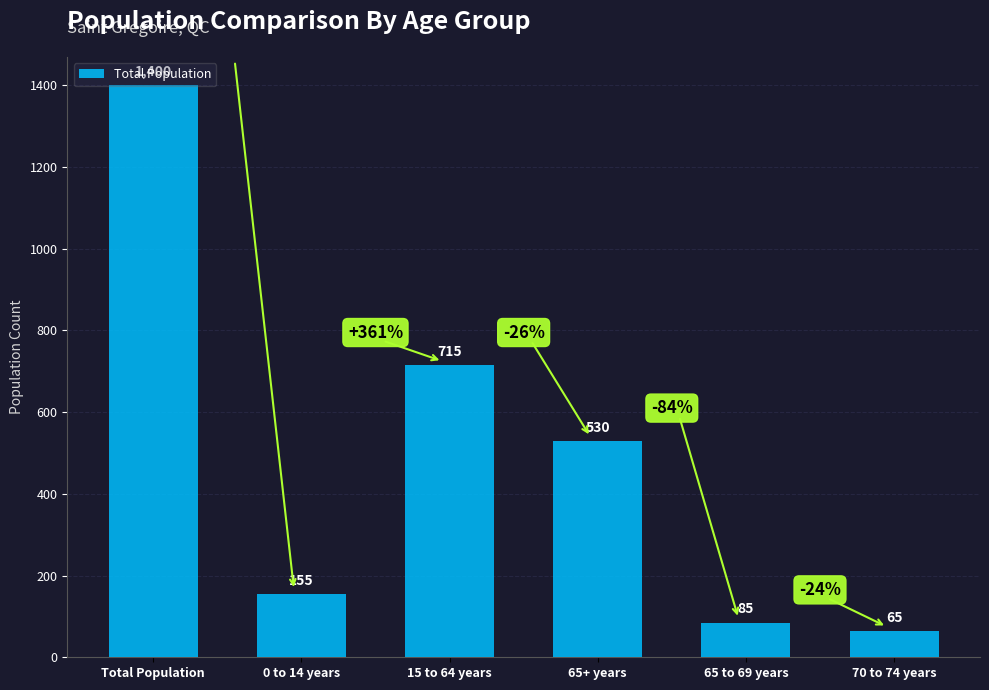

What is the value of the 3rd bar from the left?

715